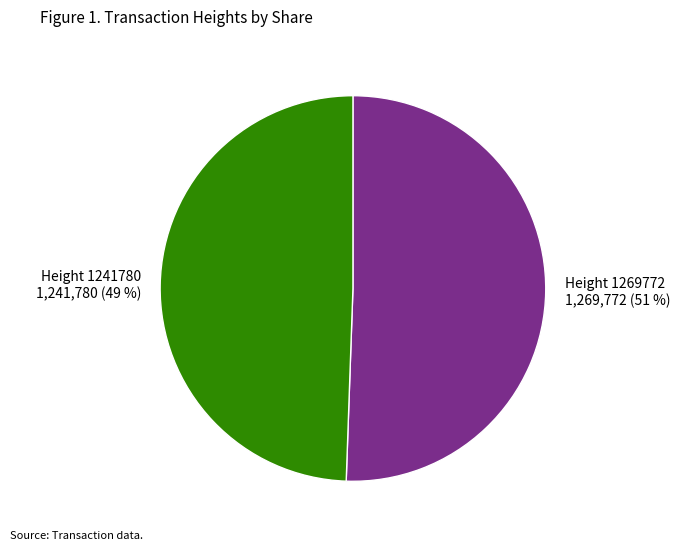

Which category has the smallest portion of the pie?

Height 1241780